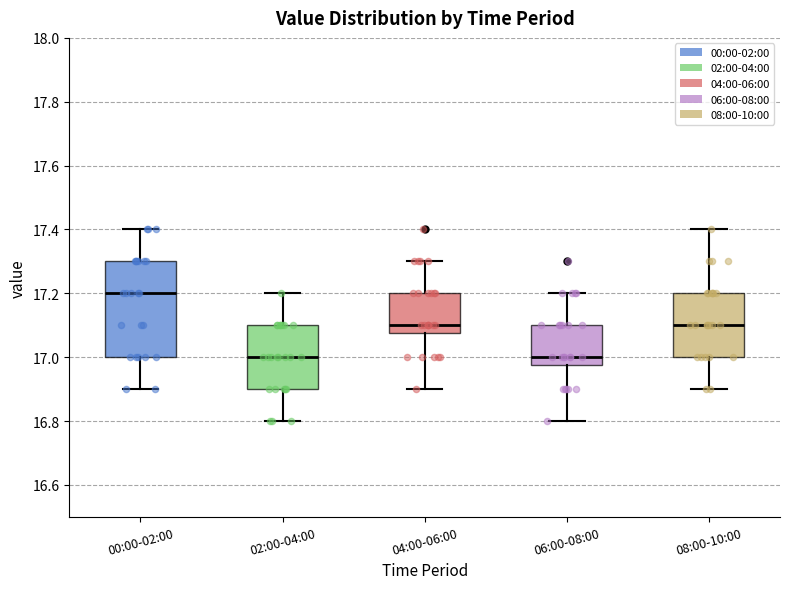

Where does the upper whisker of the box for 08:00-10:00 end on the y-axis? The values are not printed on the chart, so give them approximately, as read against the axis.

17.40